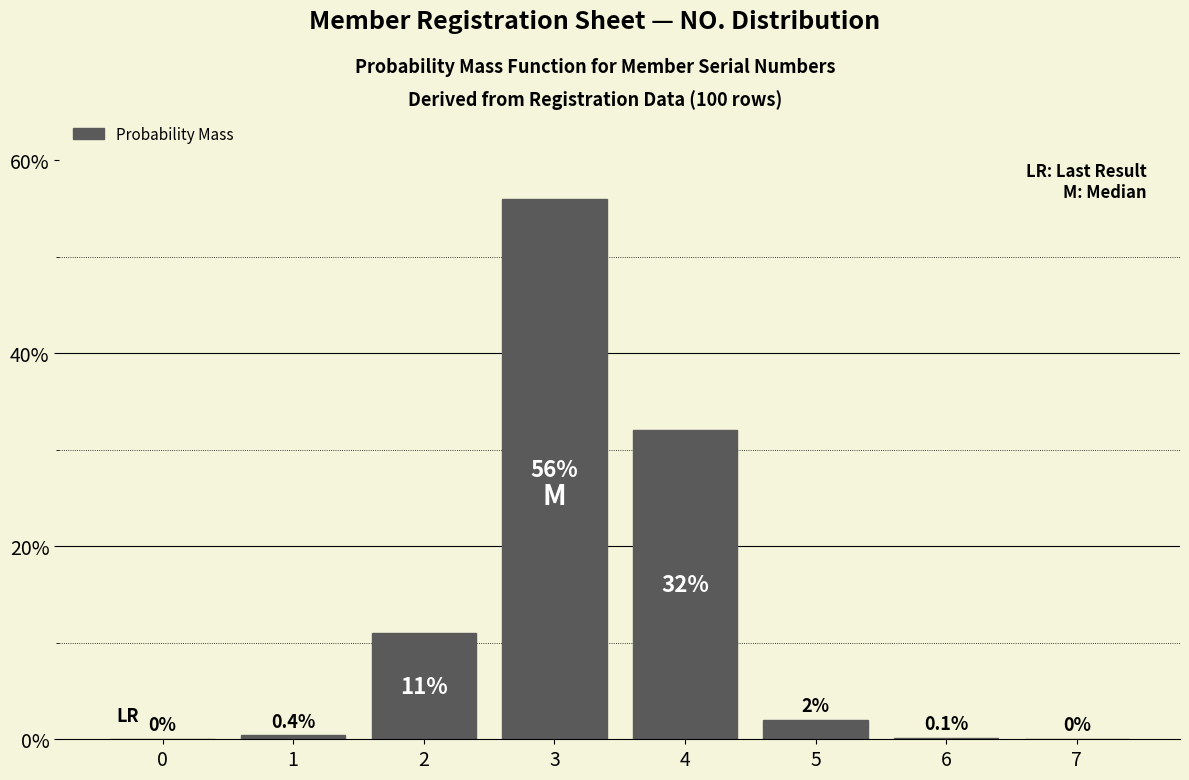

Reading right to left, extract all data points from this chart.

7=0.0	6=0.1	5=2.0	4=32.0	3=56.0	2=11.0	1=0.4	0=0.0